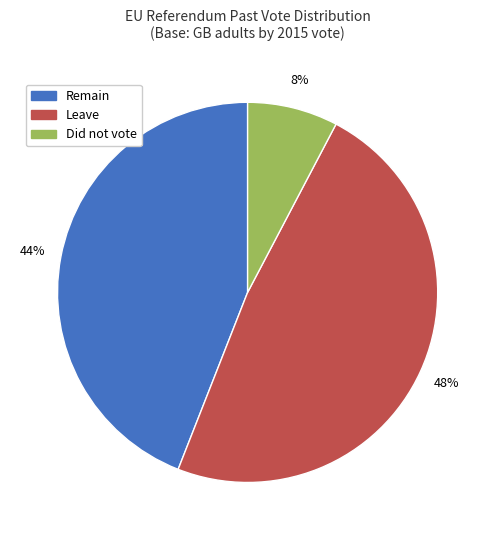

What is the smallest slice in the pie chart?

Did not vote